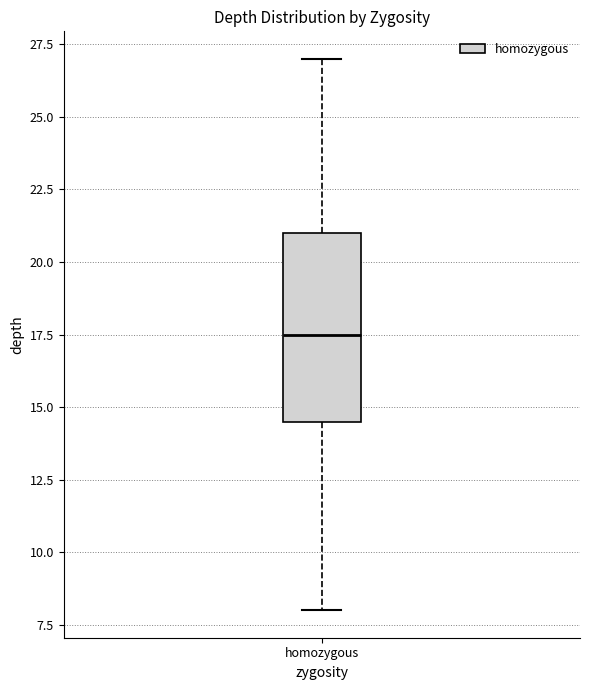

Where does the median line of the box for homozygous sit on the y-axis? The values are not printed on the chart, so give them approximately, as read against the axis.

17.5